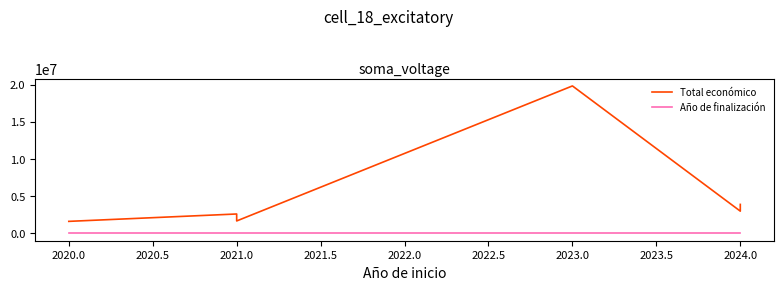

Reading right to left, transcribe all the data shown in this chart.

Total económico: 3893996	2988644	19829878	1669400	2606279	1614051
Año de finalización: 2027	2027	2031	2024	2025	2024